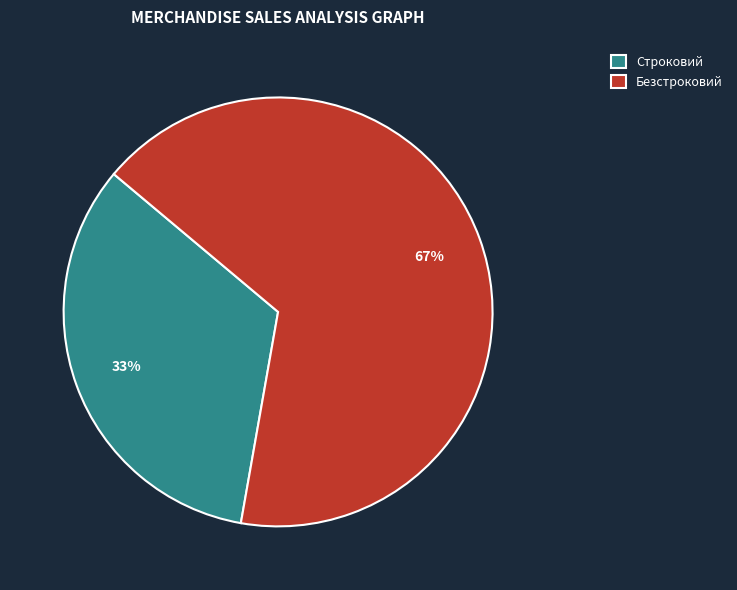

What percentage is the Строковий slice, to the nearest percent?

33%